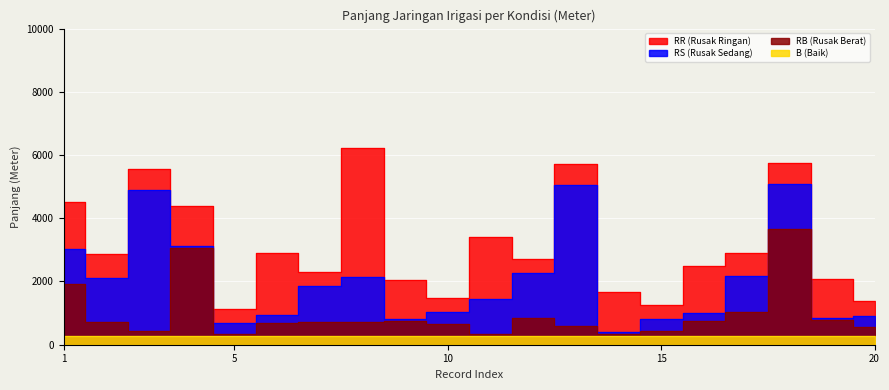

What are all the series names shown in the legend?

RR, RS, RB, B